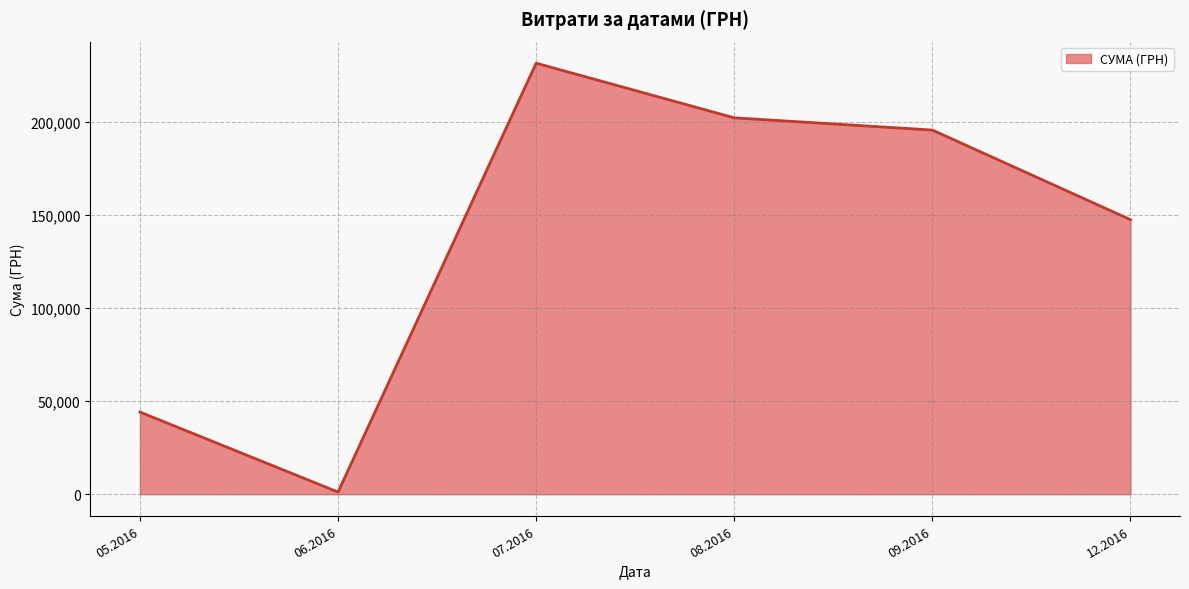

What is the maximum value shown in the chart?

231554.1